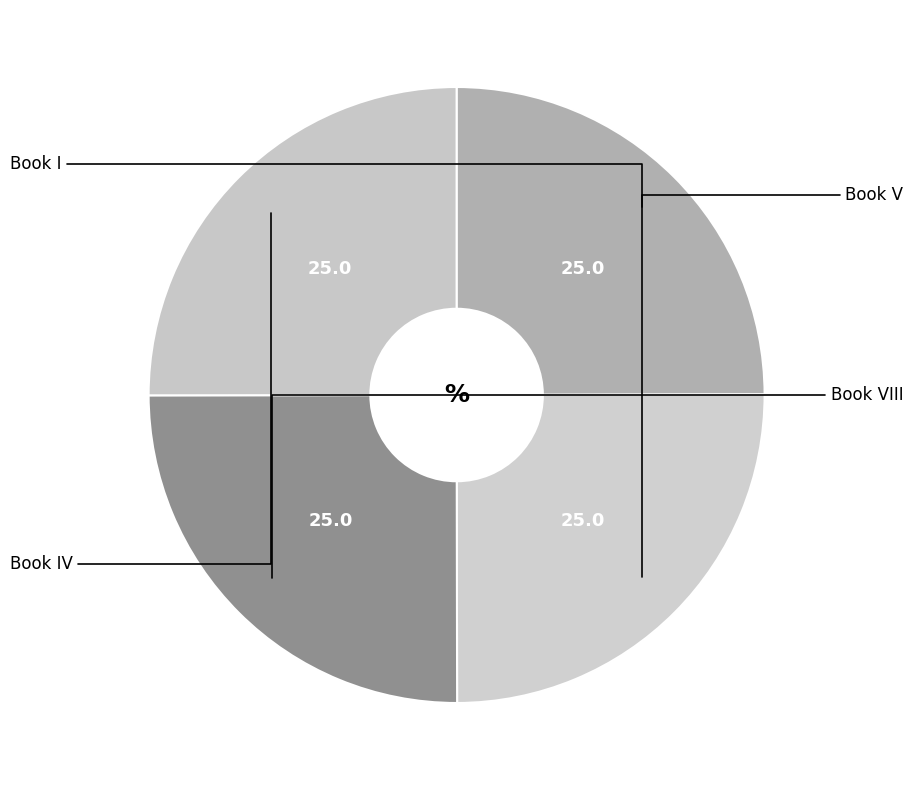

True or false: Book IV accounts for 25% of the total.

True